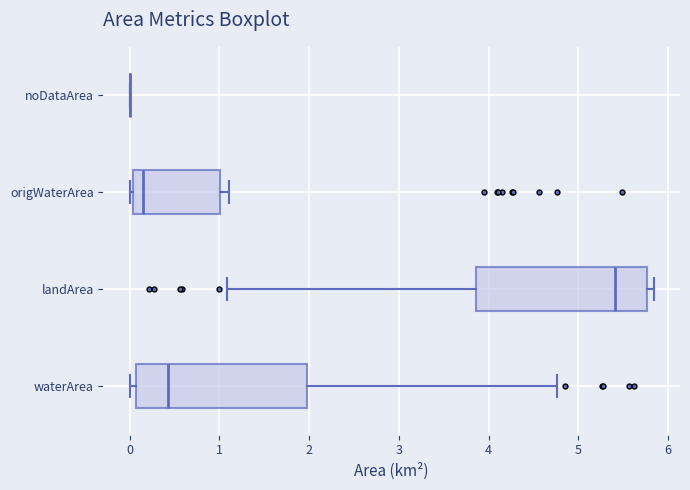

Reading bottom to top, read every box against the x-axis: the position of its median line, the range the box covers, and the ends of its whiskers. The values are not printed on the chart, so give them approximately, as read against the axis.

waterArea: median 0.4, box 0.1 to 2.0, whiskers 0.0 to 4.8
landArea: median 5.4, box 3.9 to 5.8, whiskers 1.1 to 5.8 (just right of the box's right edge)
origWaterArea: median 0.2, box 0.0 to 1.0, whiskers 0.0 (just left of the box's left edge) to 1.1
noDataArea: box collapsed to a line at 0.0, whiskers 0.0 to 0.0